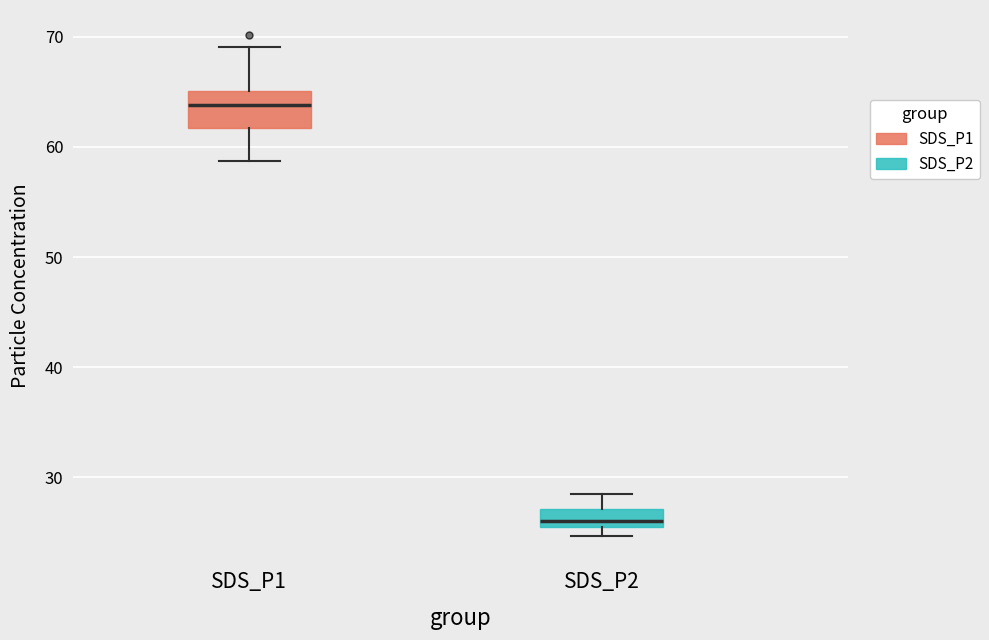

Where is the upper edge of the box for SDS_P1 on the y-axis? The values are not printed on the chart, so give them approximately, as read against the axis.

65